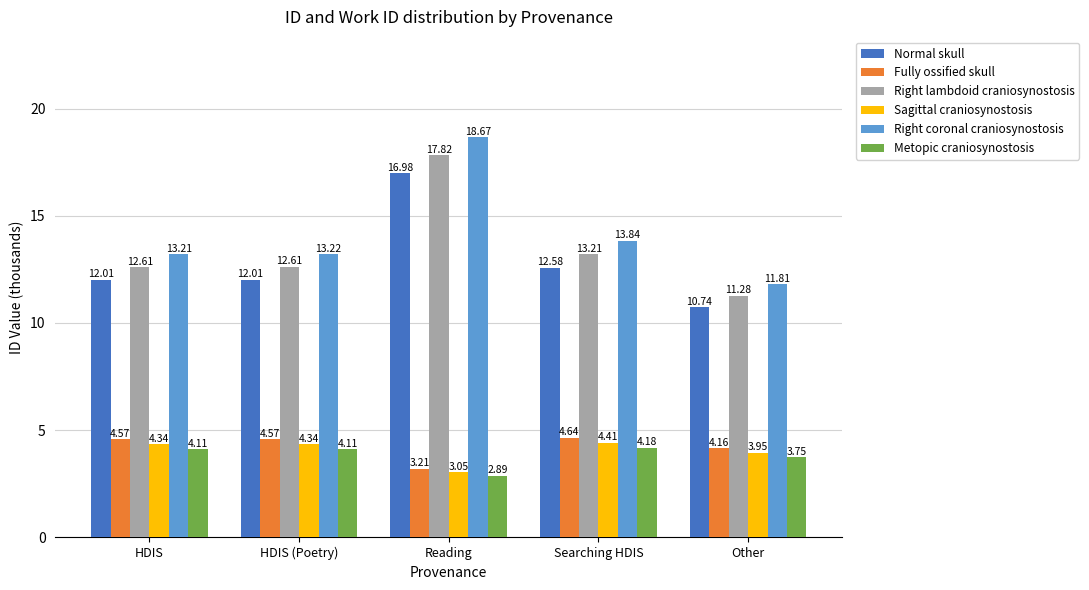

Between Searching HDIS and Other, which series saw the biggest shift?

Right coronal craniosynostosis